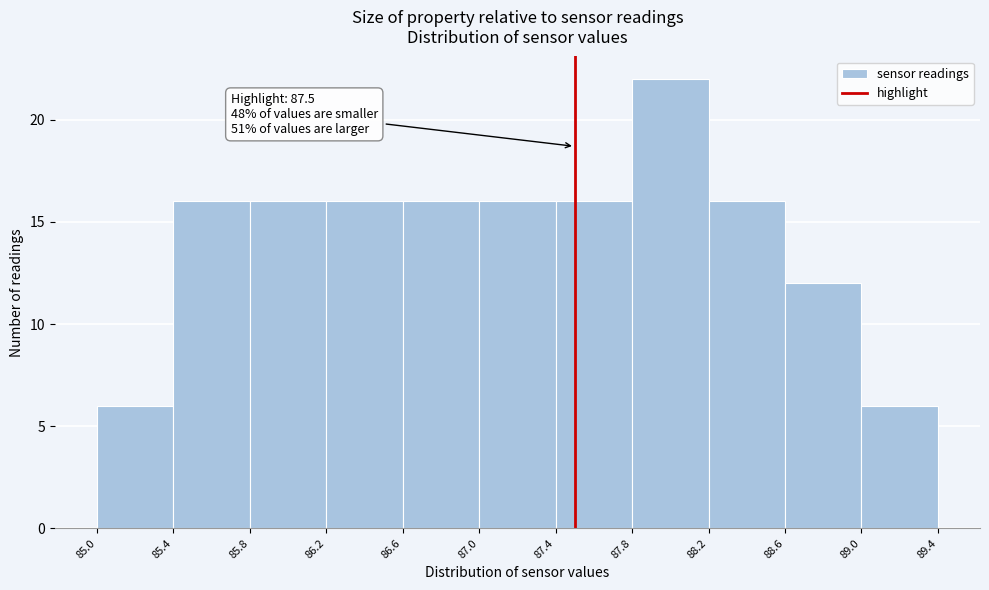

Which range on the x-axis has the tallest bar?

87.8 to 88.2